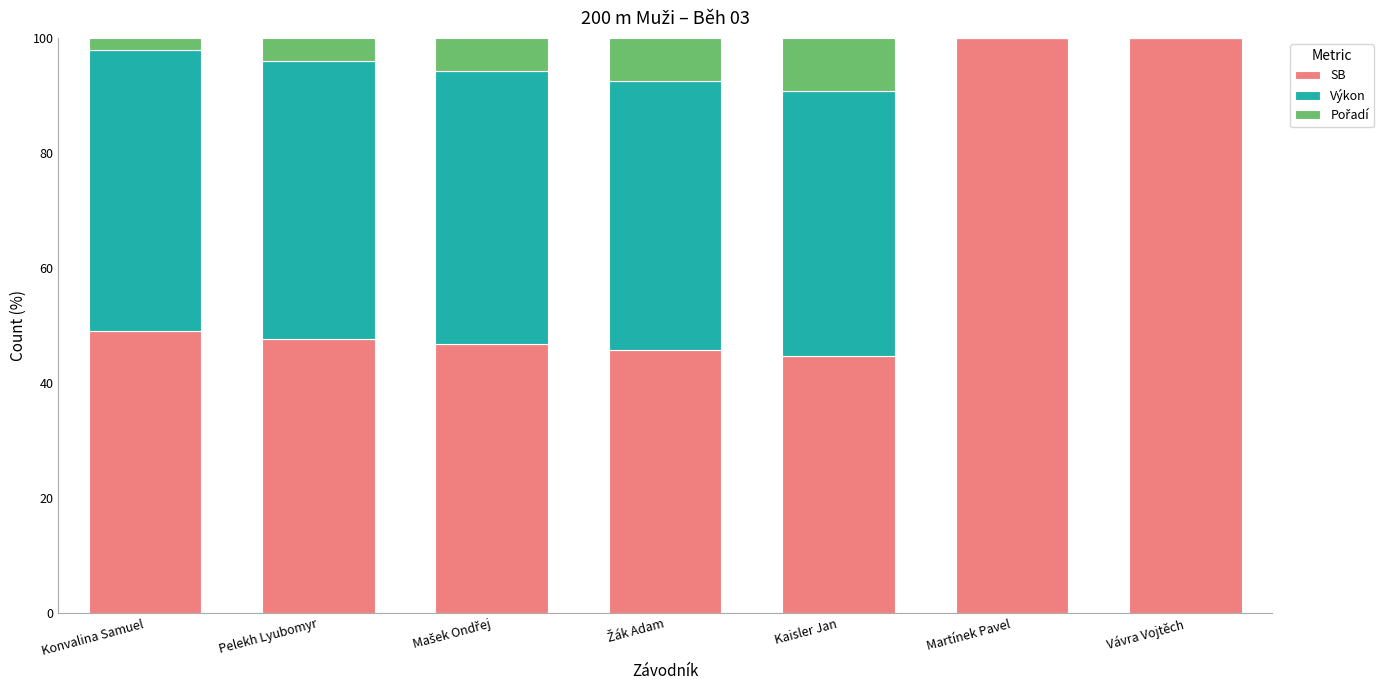

Does the chart contain stacked bars?

Yes